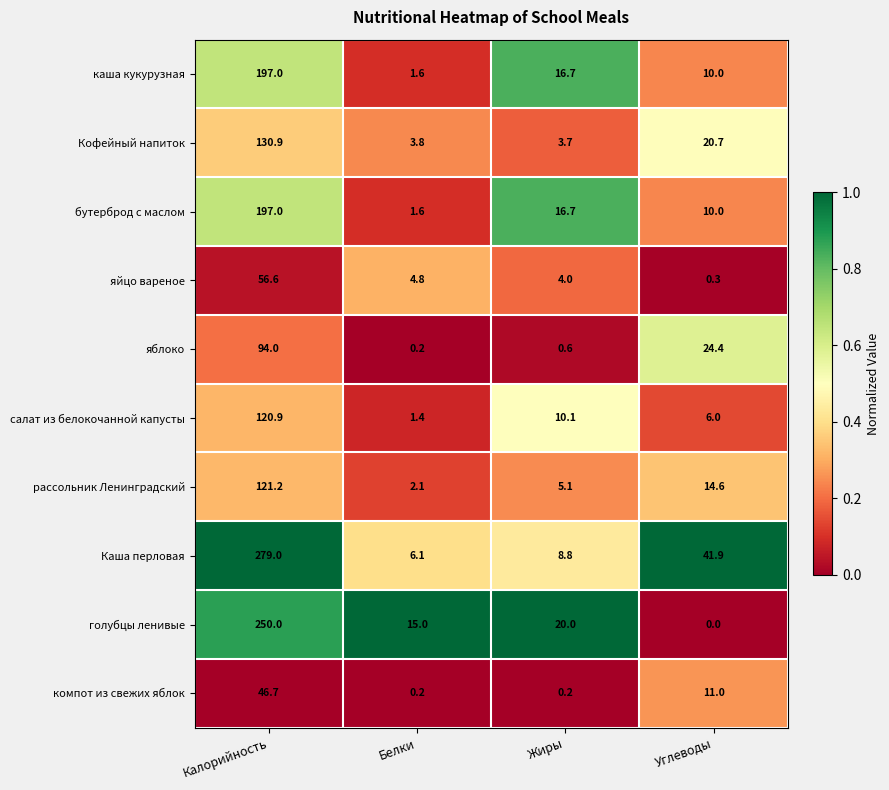

What is the difference between the яйцо вареное values at Жиры and Калорийность?

52.6